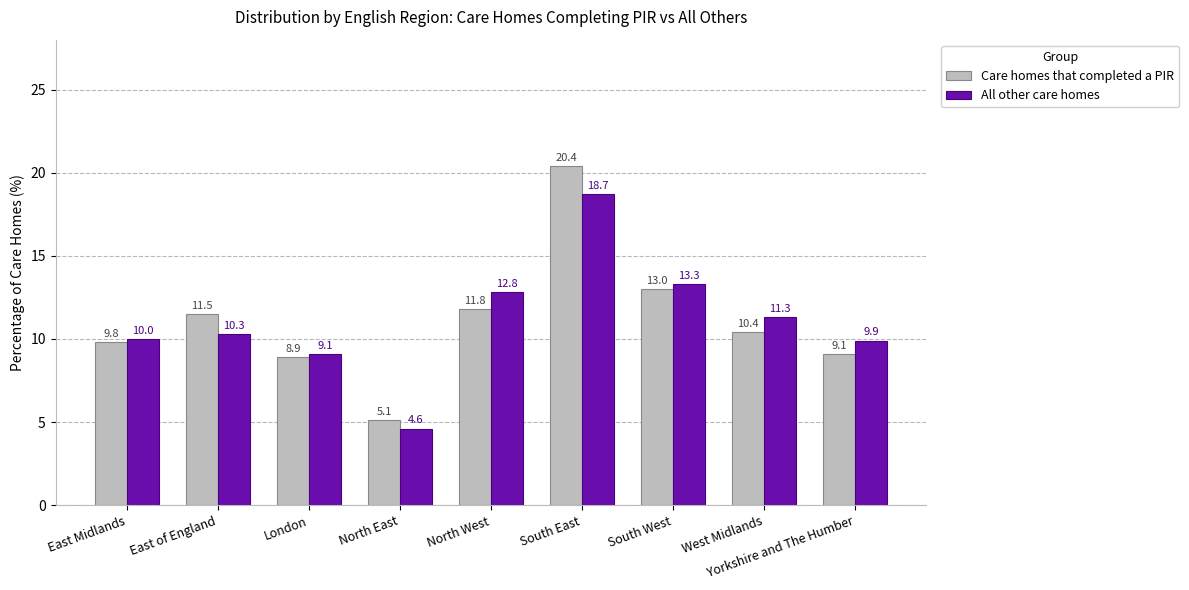

The Care homes that completed a PIR series shows 21.5 at South West. True or false?

False